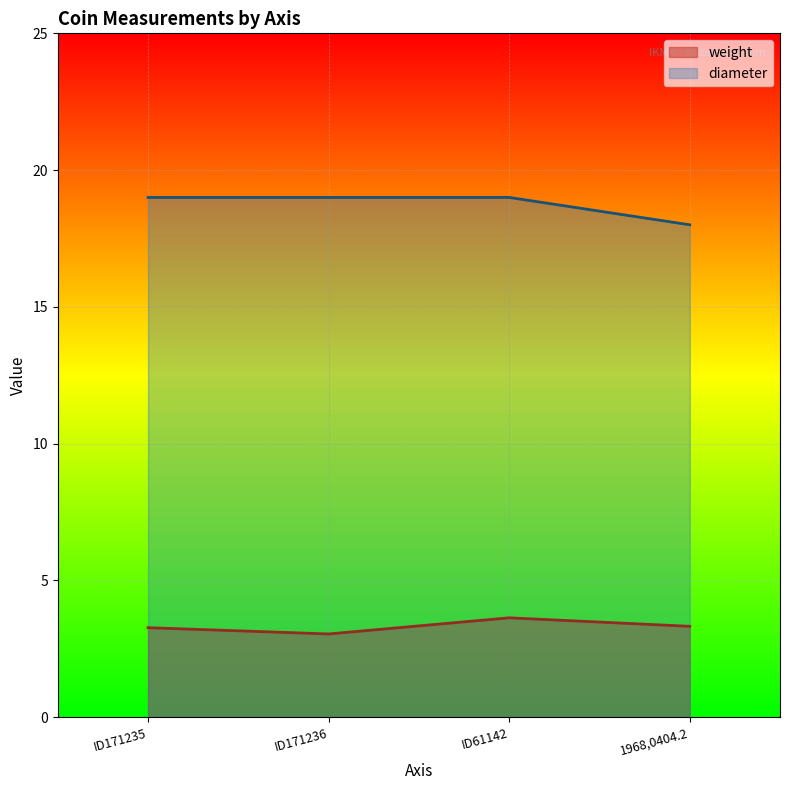

Reading left to right, list all the values displayed in this chart.

weight: 3.3	3.0	3.6	3.3
diameter: 19.0	19.0	19.0	18.0